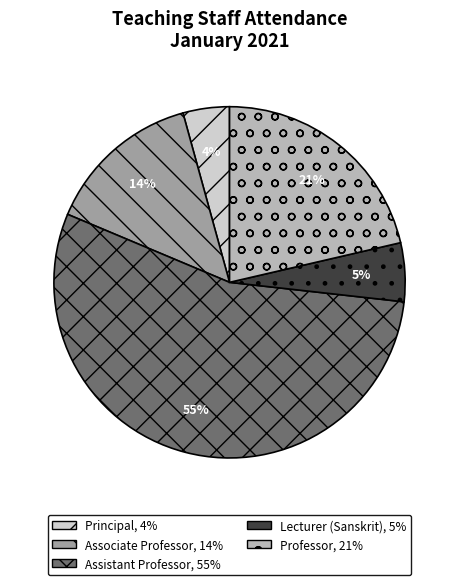

Is there any slice that represents more than half of the pie?

Yes